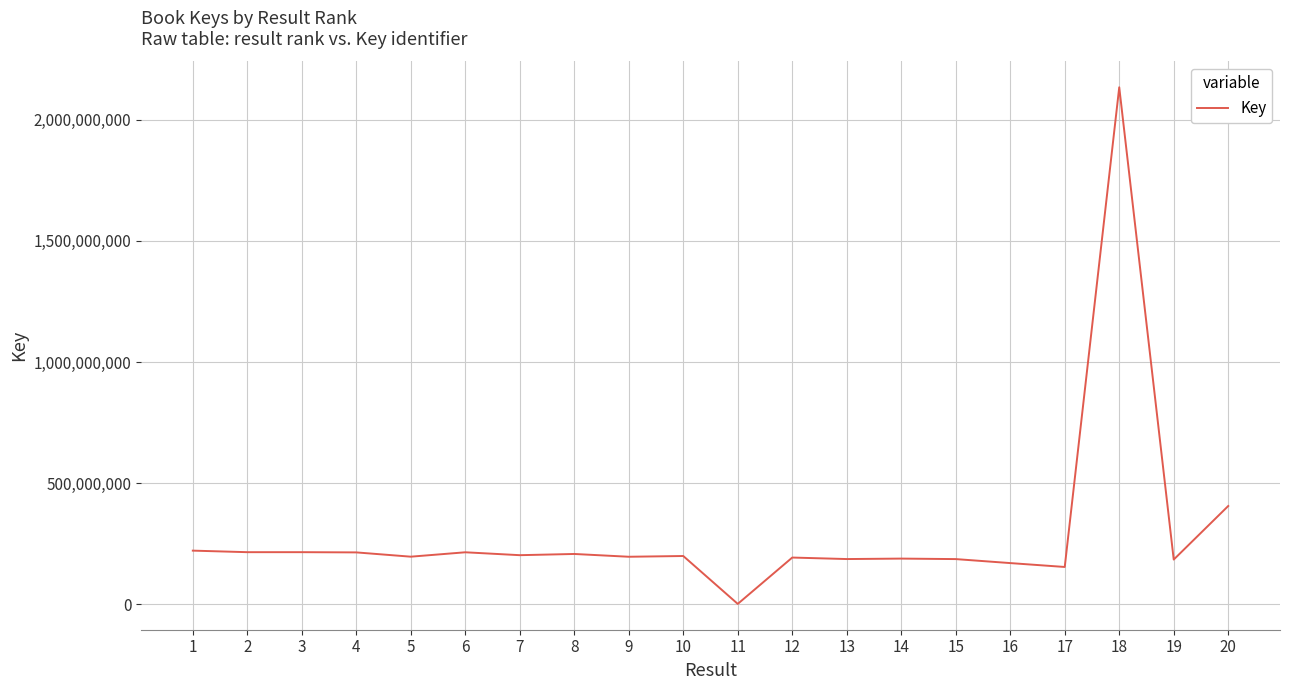

What is the greatest value displayed?

2134093518